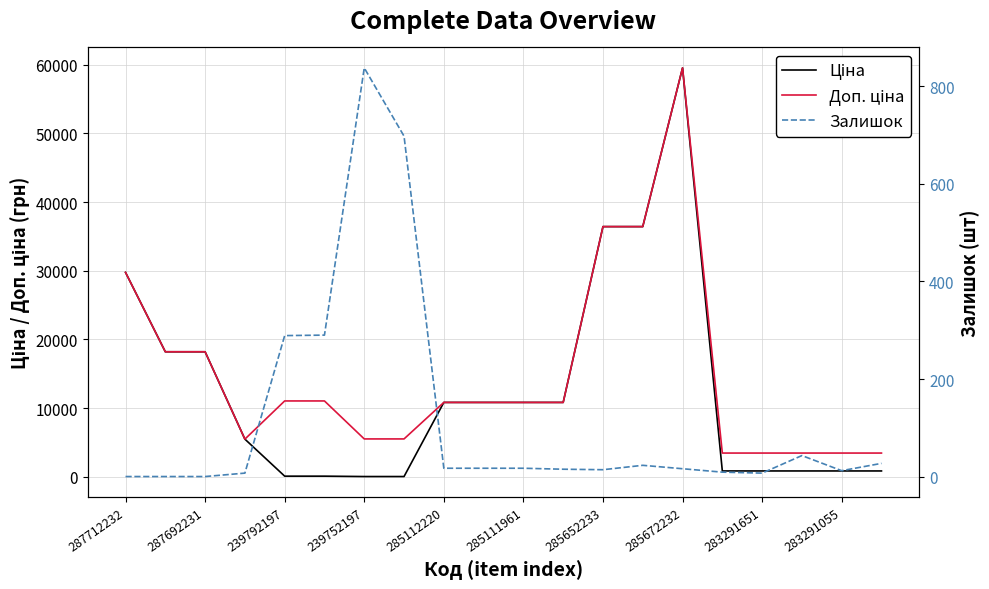

Which category has the lowest value in the Залишок series?

287712232